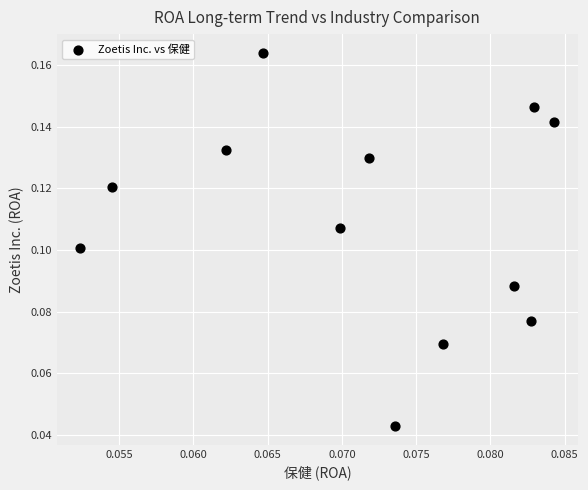

How many data points are displayed?

12